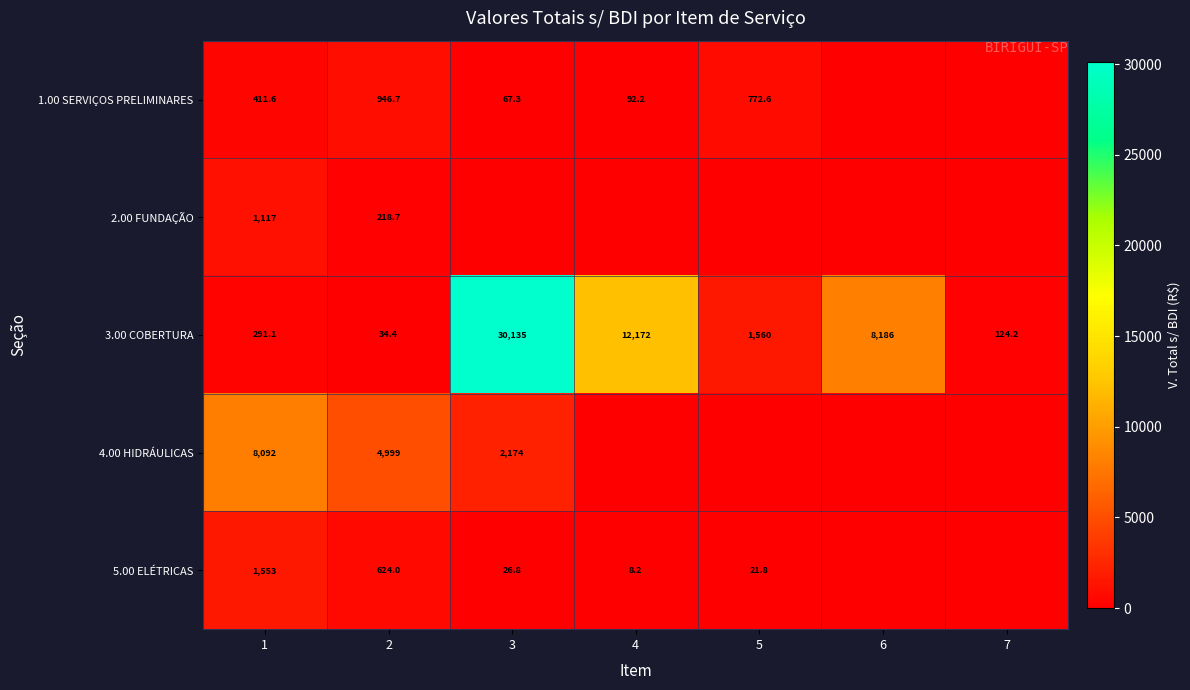

What is the minimum value for 3.00 COBERTURA?

34.4